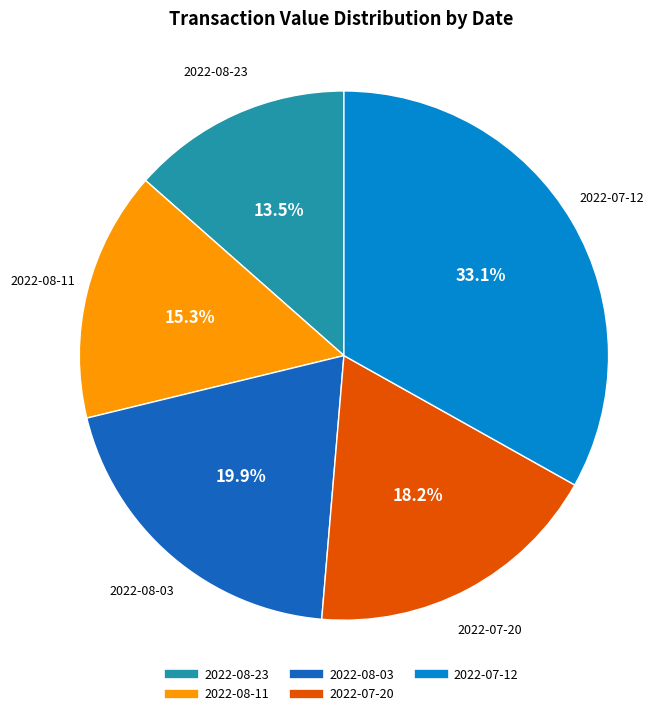

Which has a higher value, 2022-08-03 or 2022-08-23?

2022-08-03